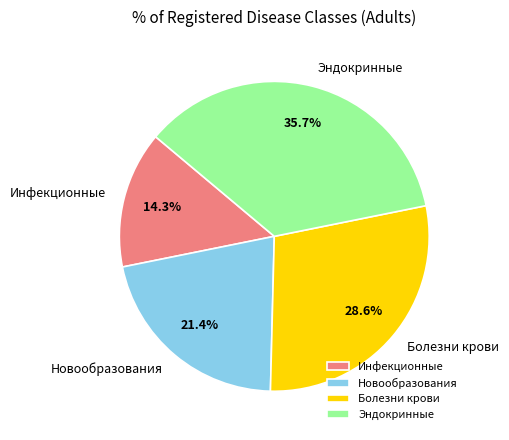

Which has a higher value, Болезни крови or Инфекционные?

Болезни крови